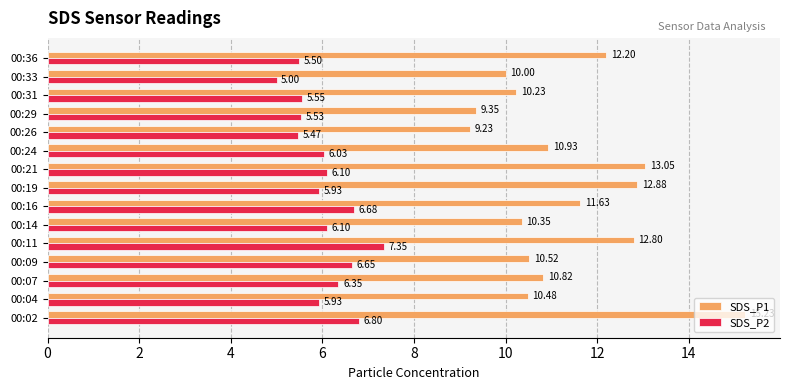

List the labels in order of SDS_P1 value, smallest first.

00:26, 00:29, 00:33, 00:31, 00:14, 00:04, 00:09, 00:07, 00:24, 00:16, 00:36, 00:11, 00:19, 00:21, 00:02